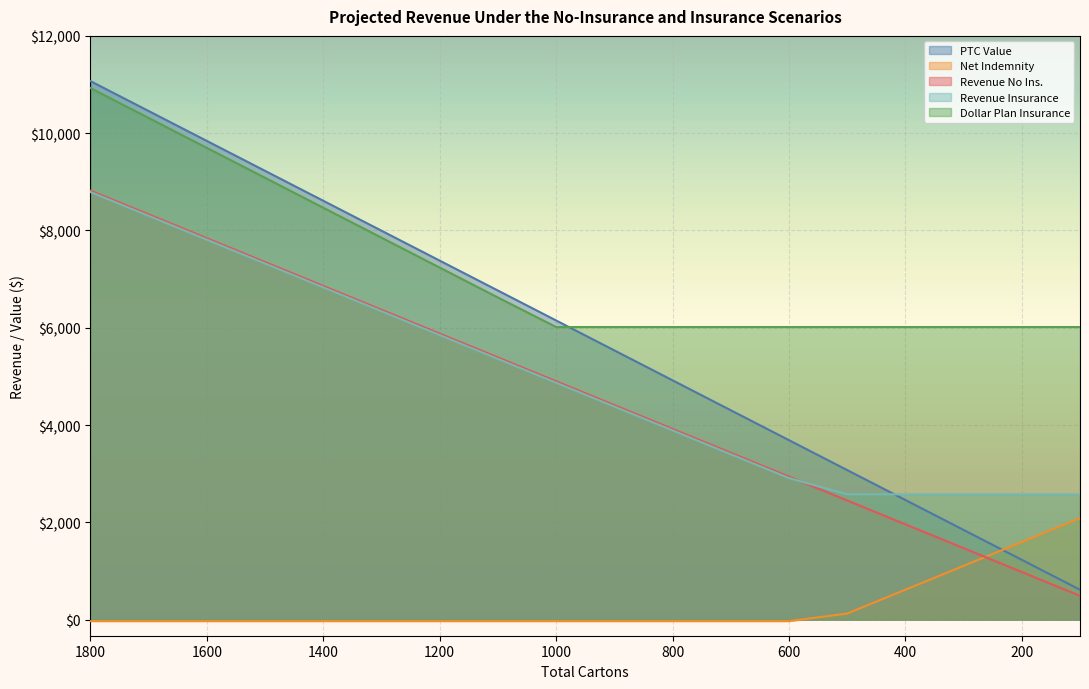

How many distinct data groups are displayed?

5